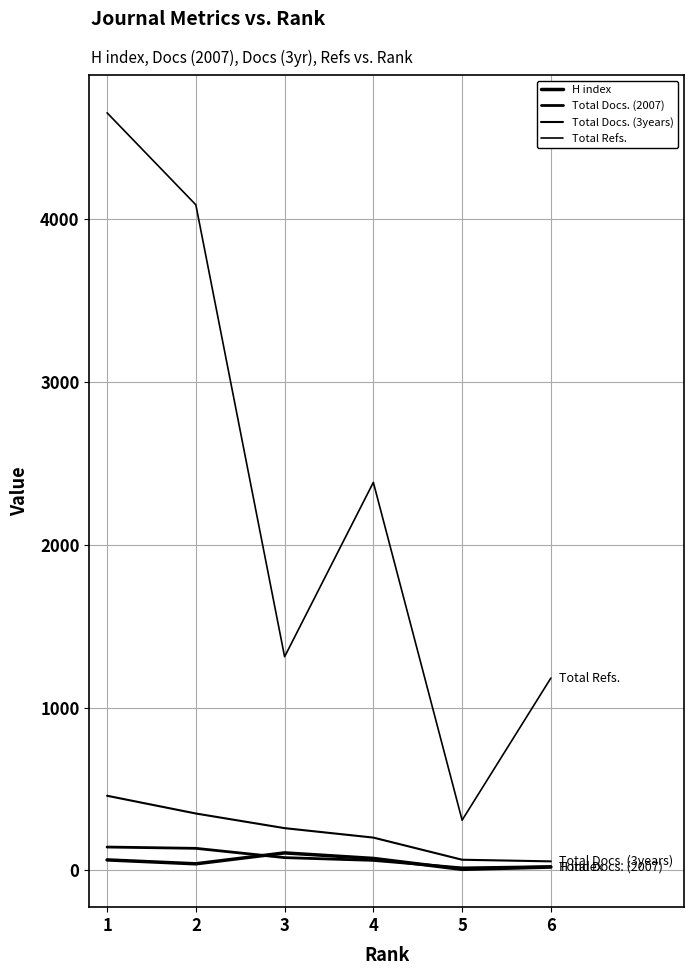

How many lines are shown in the chart?

4